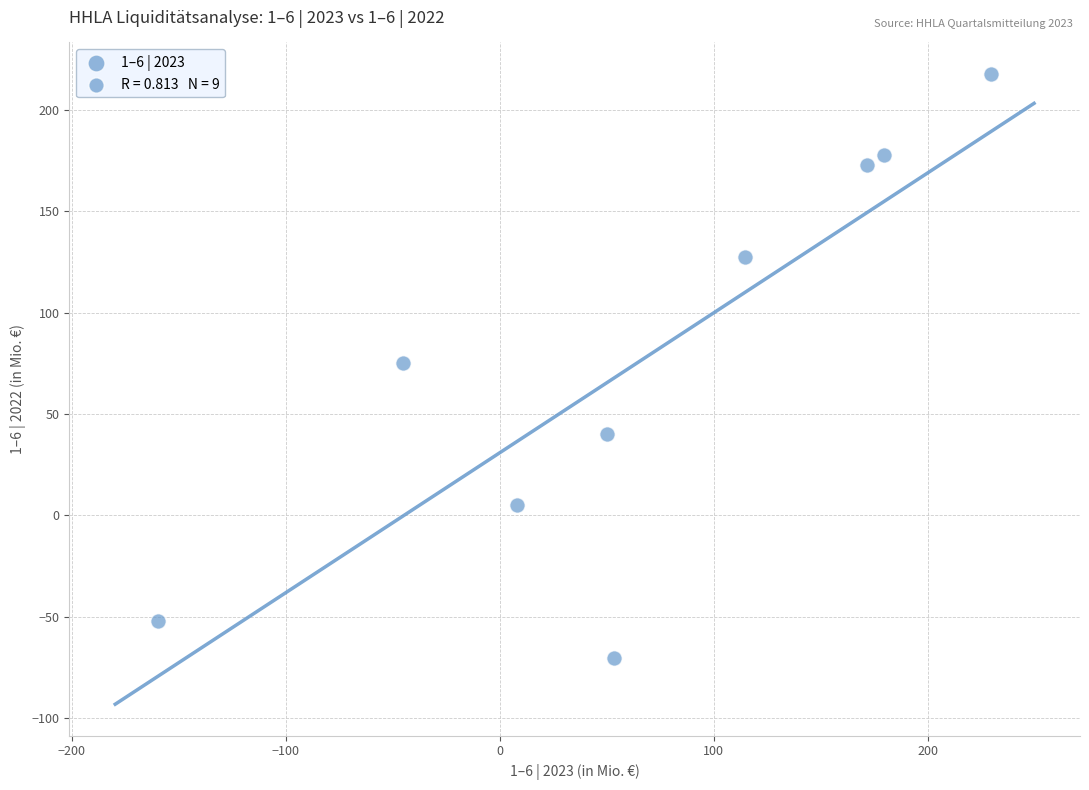

What is the range of Y values (max minus min)?

288.3